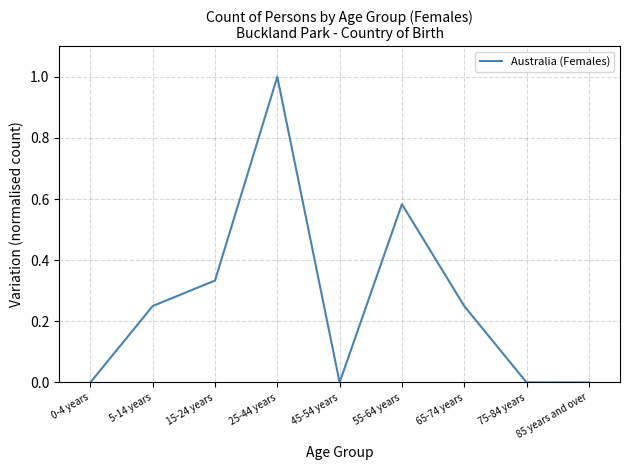

Between 25-44 years and 15-24 years, which is larger?

25-44 years